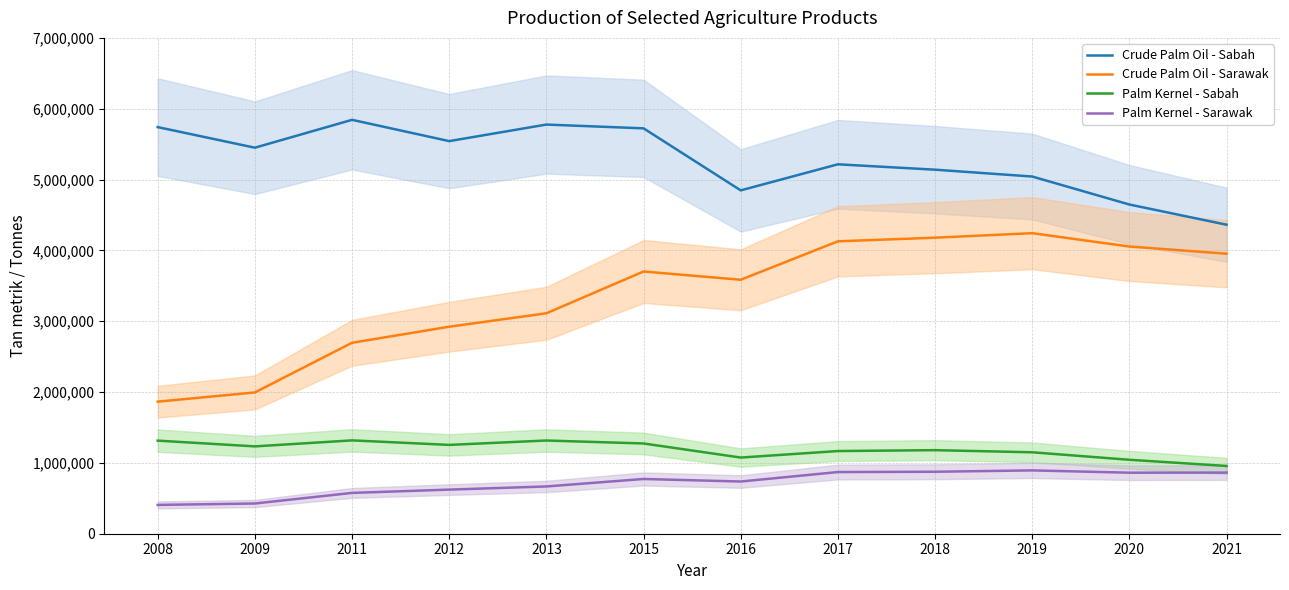

Between 2009 and 2016, which is larger?

2009